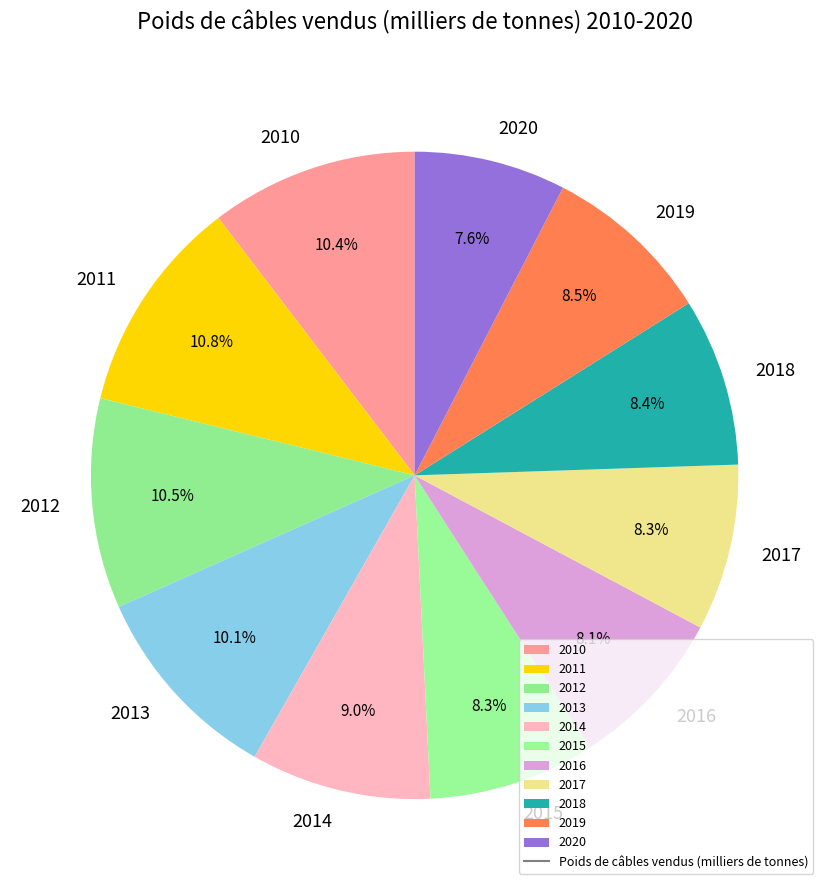

To the nearest percent, what is the difference between the largest and smallest slice percentages?

3%